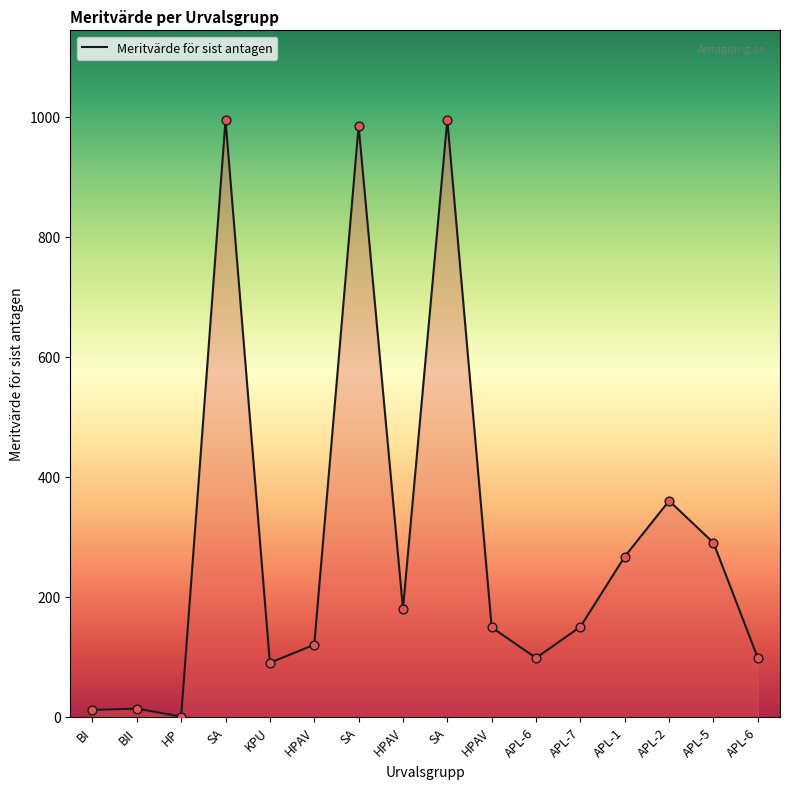

Approximately how many times larger is the value at APL-6 compared to APL-2?

0.3